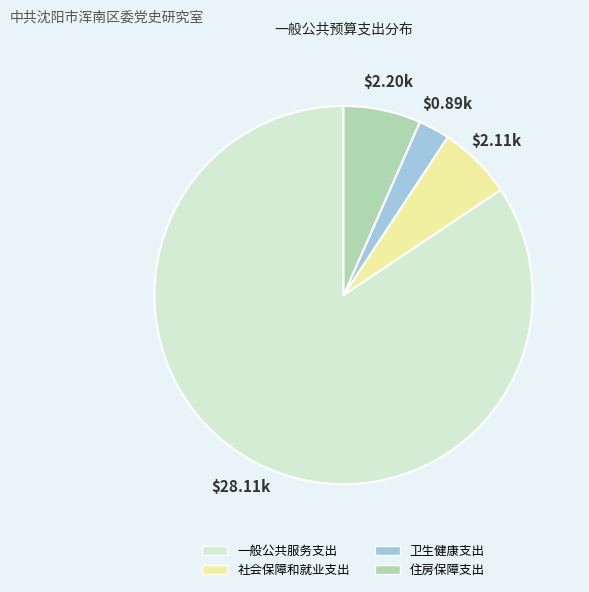

Which slice represents more than half of the pie?

一般公共服务支出